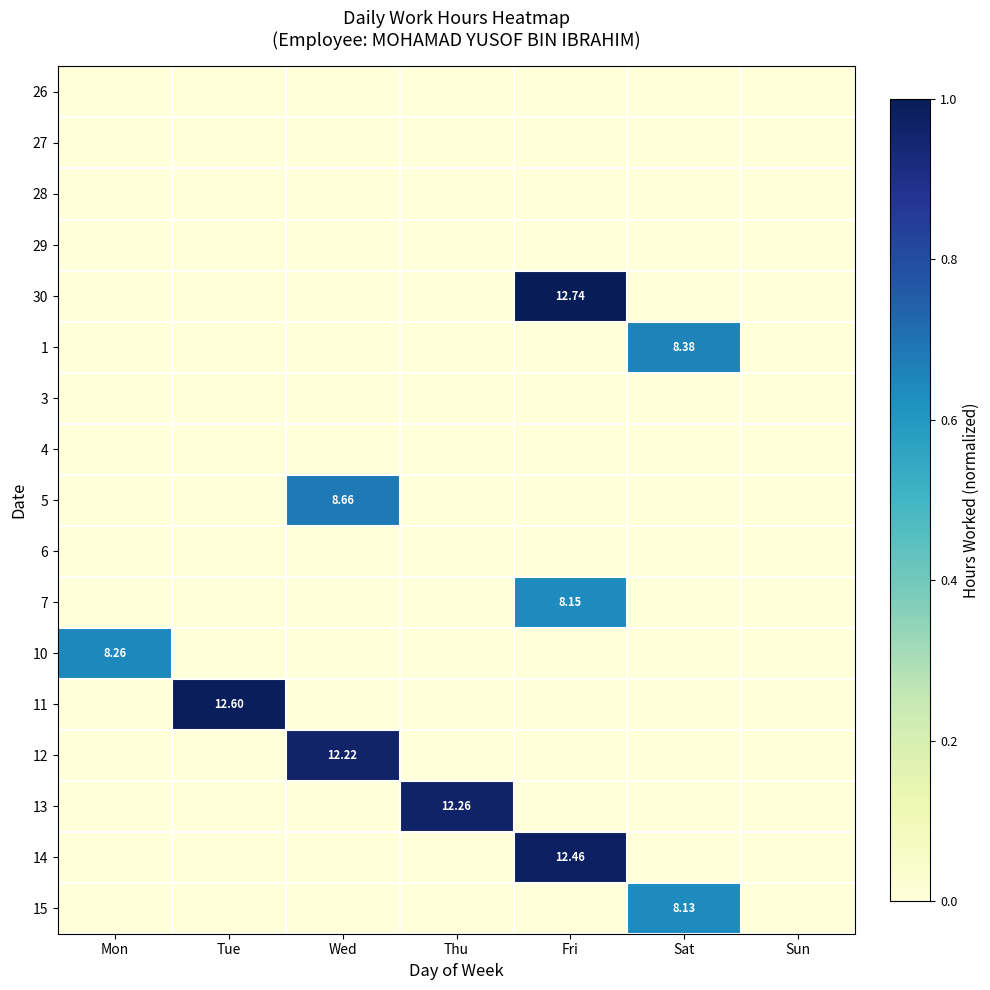

How many categories are shown in the chart?

7